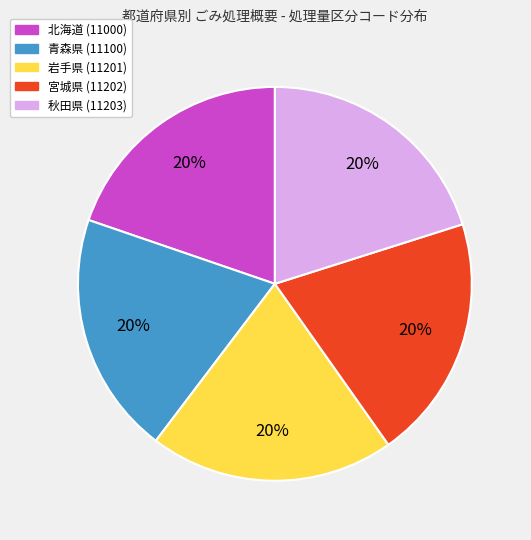

Does any single category account for the majority?

No